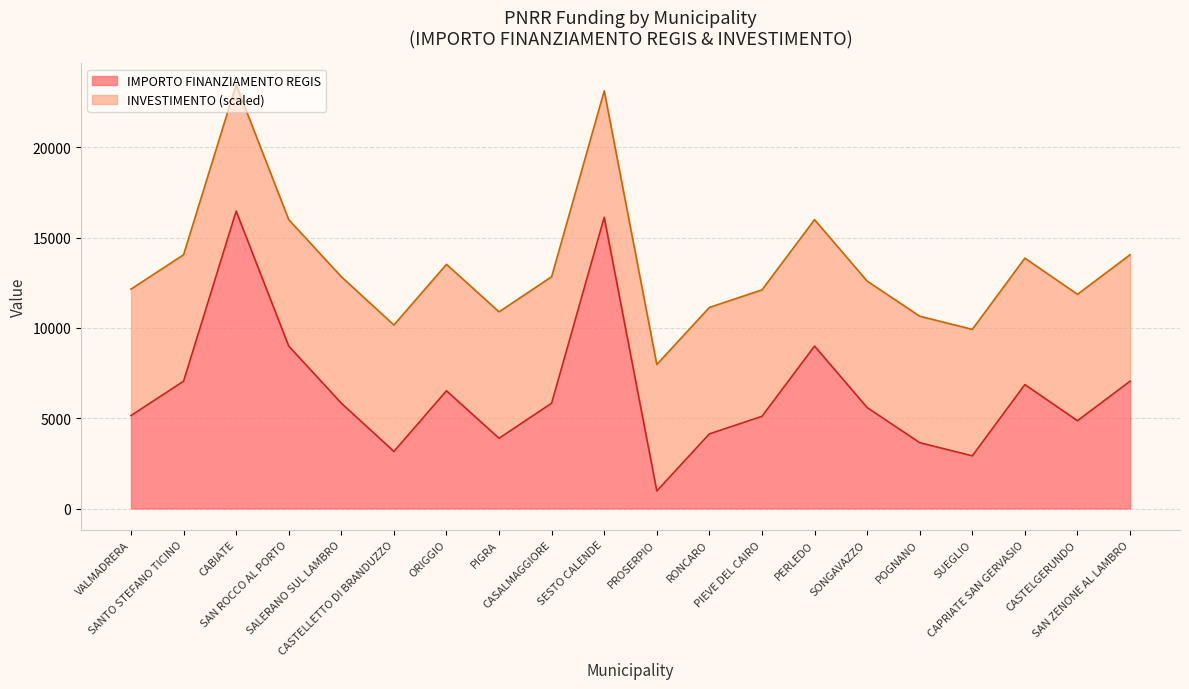

Reading right to left, what are all the values shown in this chart?

SAN ZENONE AL LAMBRO=7047	CASTELGERUNDO=4860	CAPRIATE SAN GERVASIO=6860	SUEGLIO=2916	POGNANO=3645	SONGAVAZZO=5589	PERLEDO=8991	PIEVE DEL CAIRO=5103	RONCARO=4131	PROSERPIO=972	SESTO CALENDE=16121	CASALMAGGIORE=5831	PIGRA=3888	ORIGGIO=6517	CASTELLETTO DI BRANDUZZO=3159	SALERANO SUL LAMBRO=5832	SAN ROCCO AL PORTO=8991	CABIATE=16464	SANTO STEFANO TICINO=7047	VALMADRERA=5145